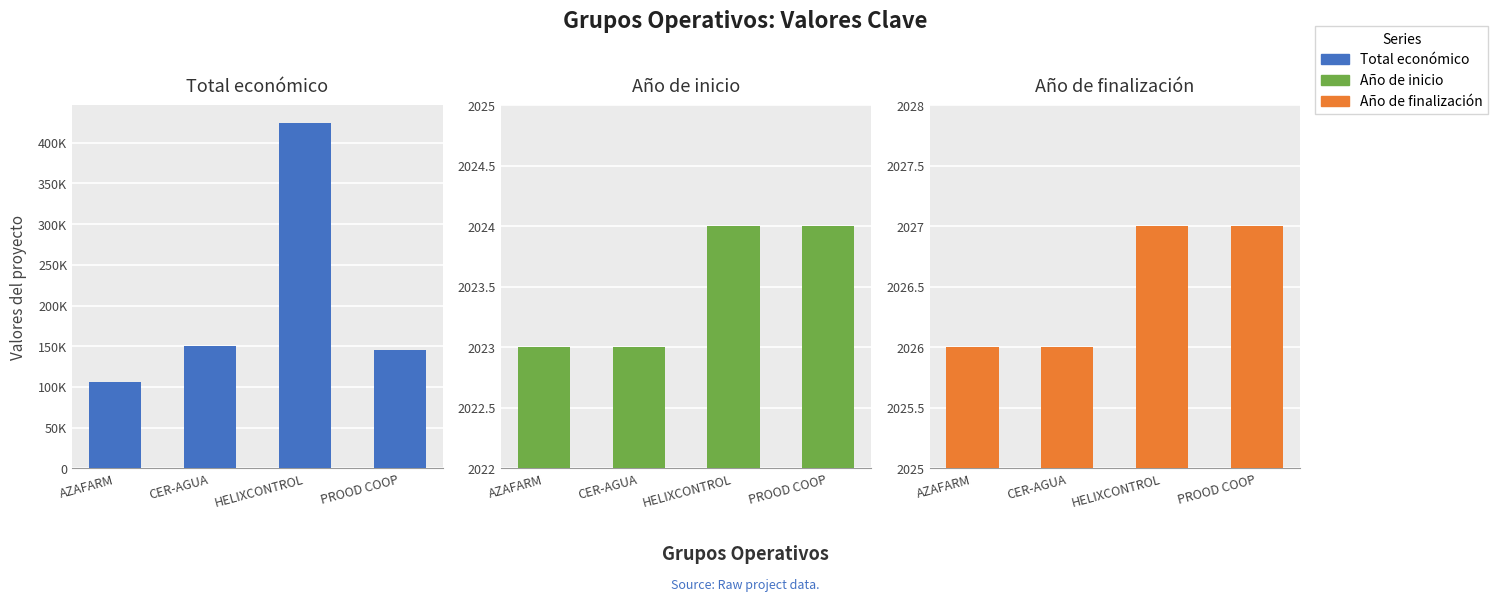

List the series in order of their peak value, lowest first.

Año de inicio, Año de finalización, Total económico